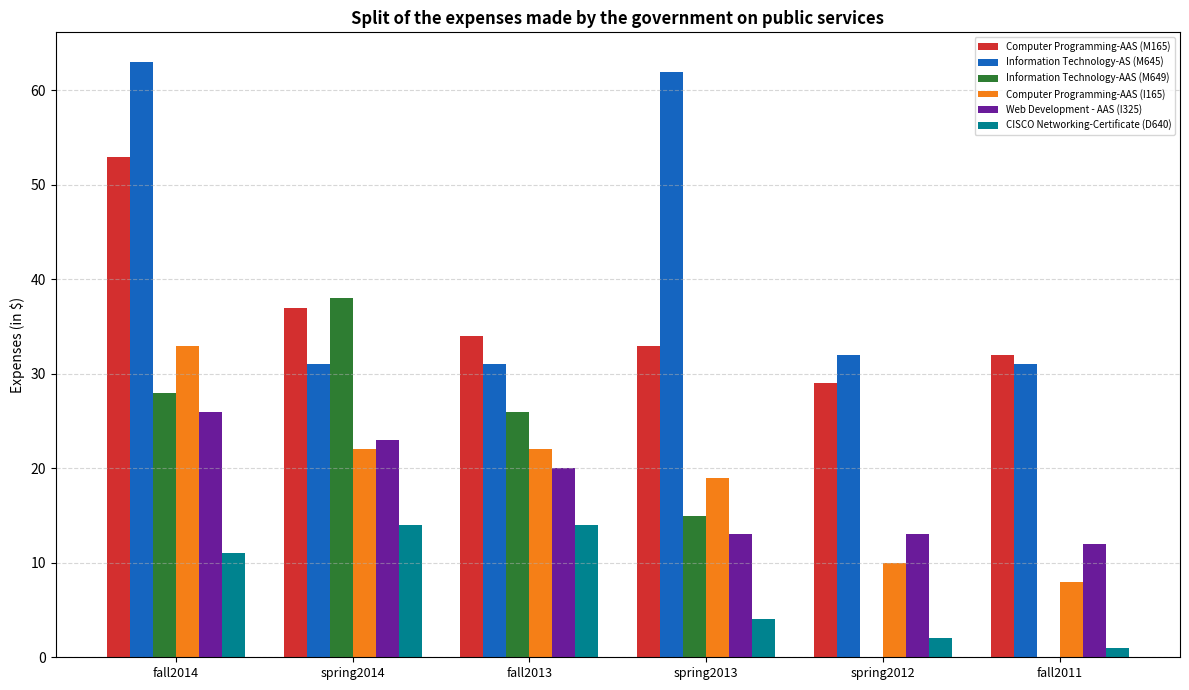

How many groups of bars are there?

6